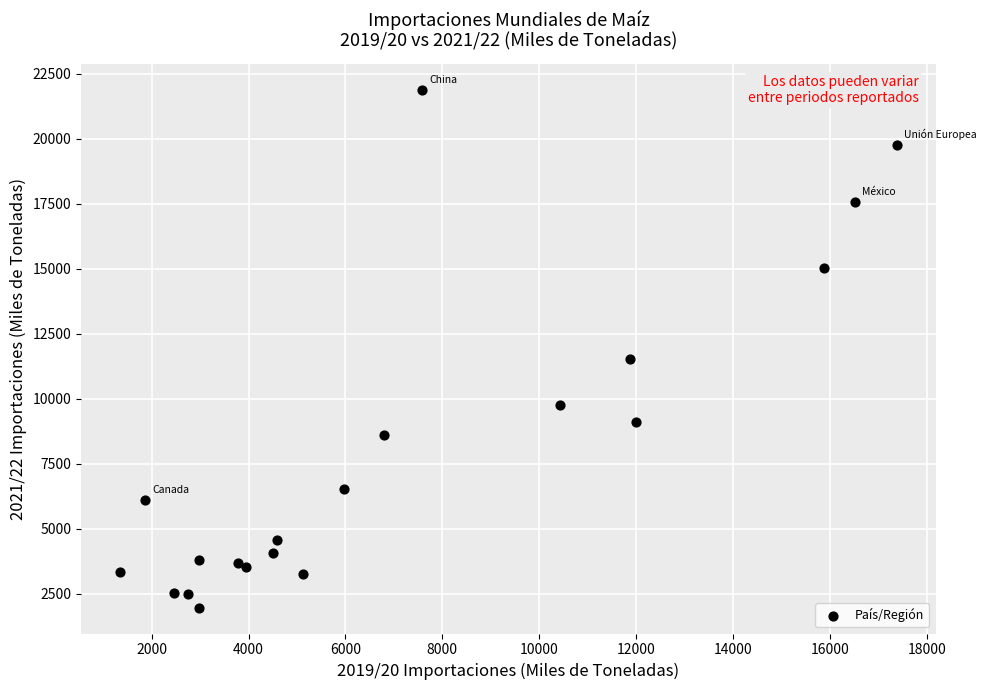

What Y value in the scatter plot is closest to 11923?

11510